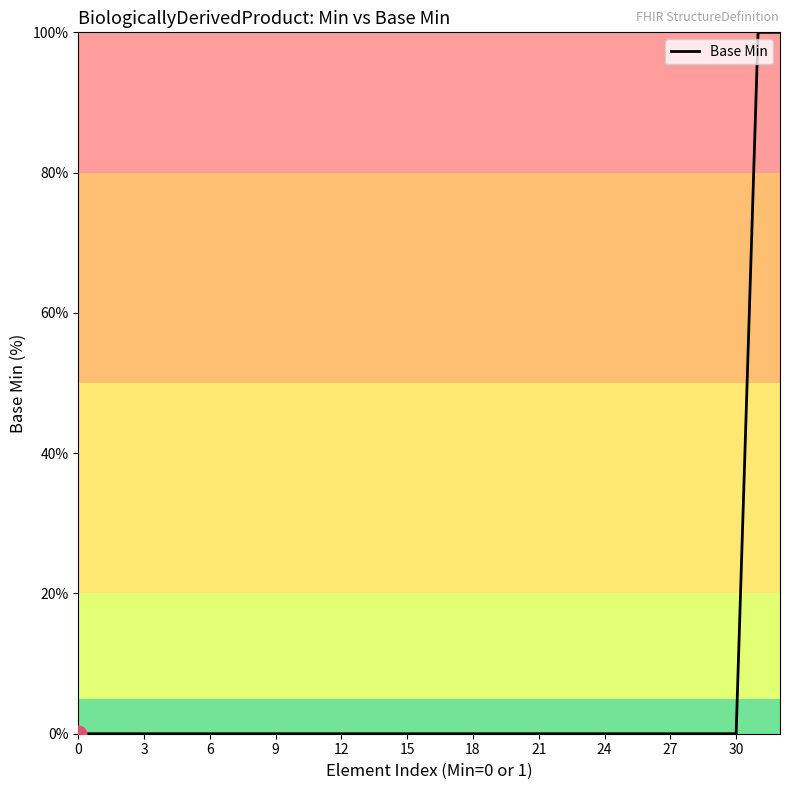

What is the greatest value displayed?

100